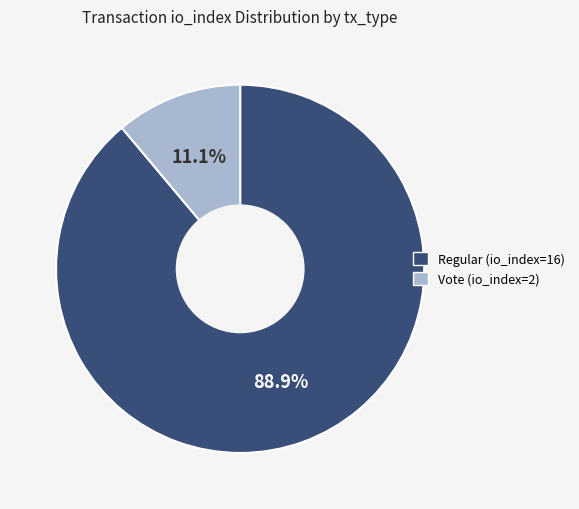

Which slice is the smallest?

Vote (io_index=2)